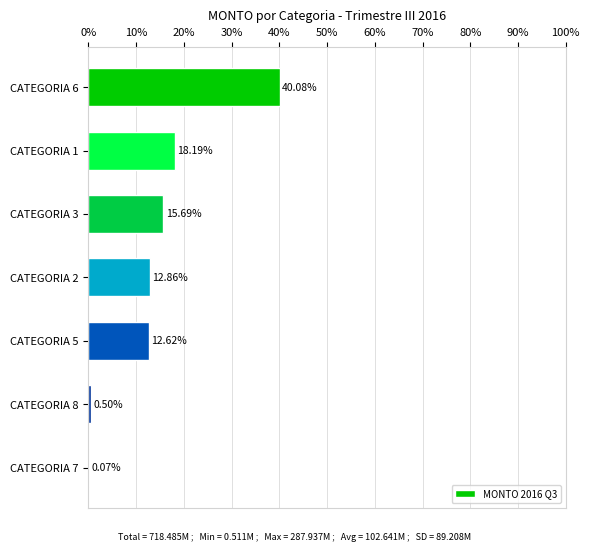

What is the change in value from CATEGORIA 6 to CATEGORIA 8?

-39.6